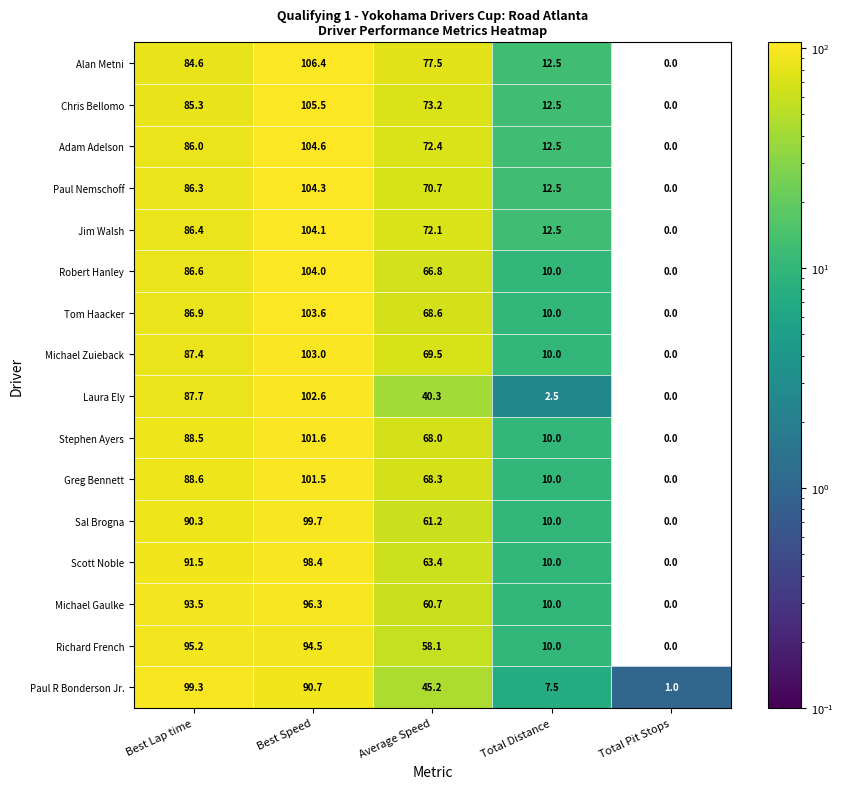

Which series has the largest total across all categories?

Alan Metni